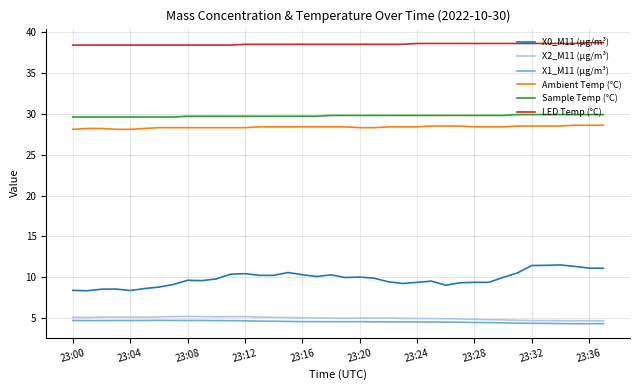

What are all the series names shown in the legend?

X0_M11 (μg/m³), X2_M11 (μg/m³), X1_M11 (μg/m³), Ambient Temp (°C), Sample Temp (°C), LED Temp (°C)